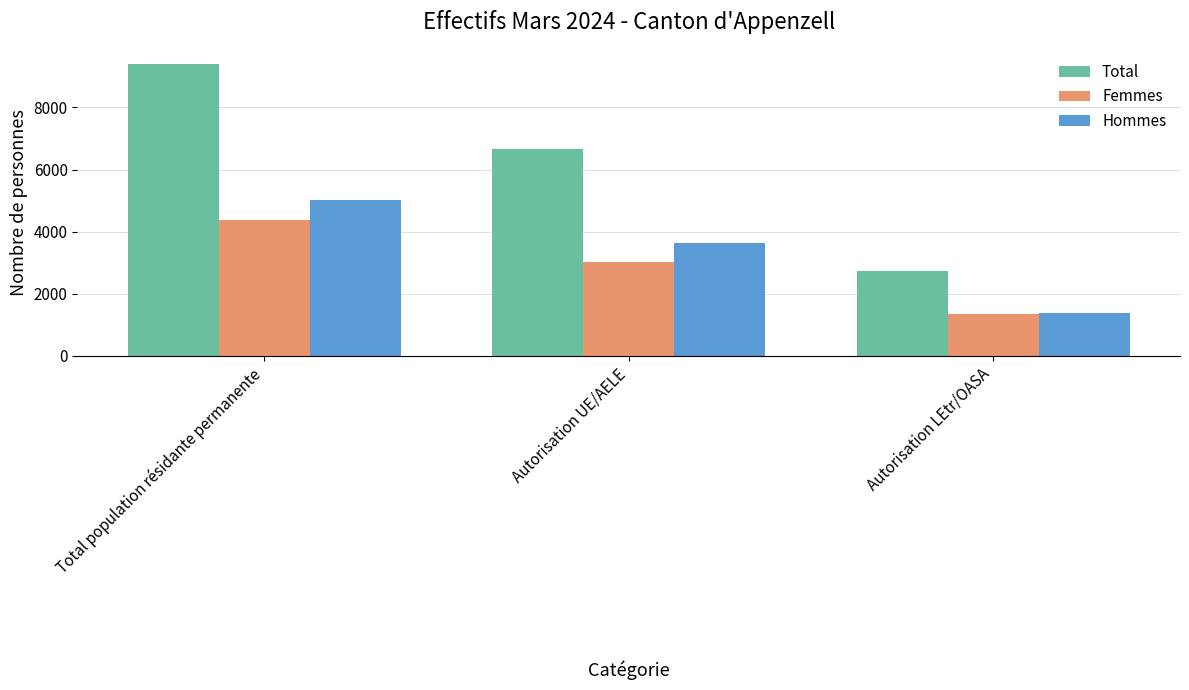

What is the sum of all Femmes values?

8748